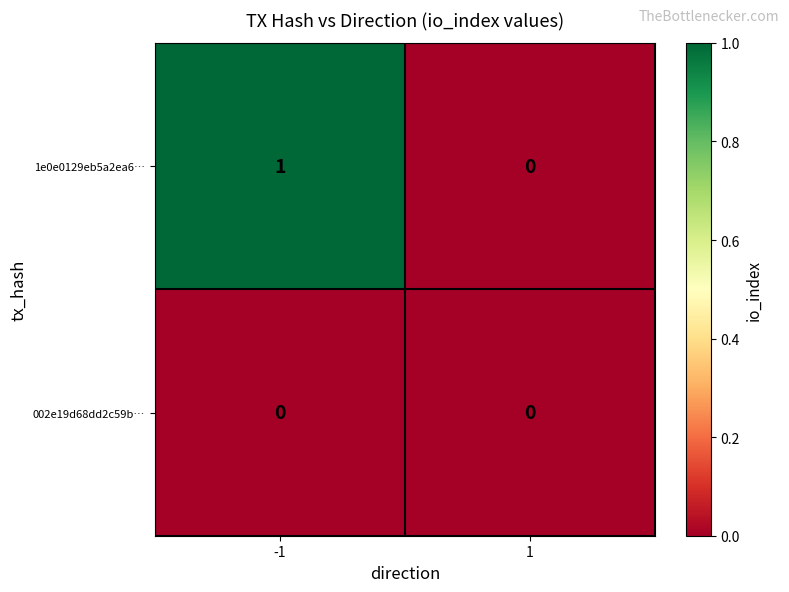

At which category is the sum across all series the highest?

-1